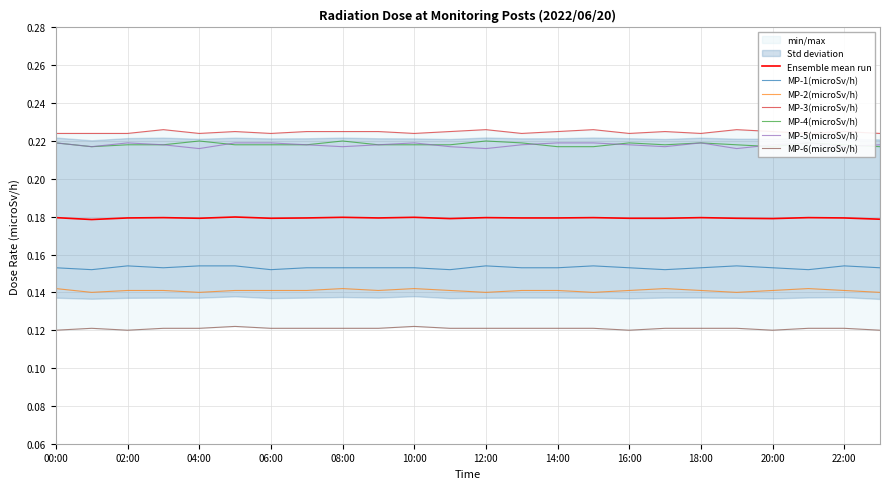

Which has a higher value, 20:00 or 06:00?

20:00